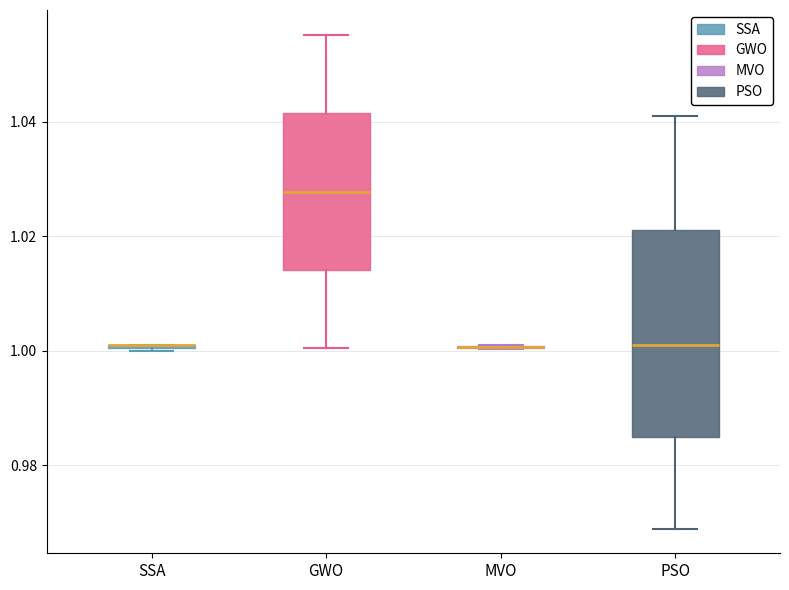

Reading left to right, transcribe this box plot: for each box, give where its median line is, the range the box spans, and where its two whiskers end, as read against the y-axis. The values are not printed on the chart, so give them approximately, as read against the axis.

SSA: box collapsed to a line at 1.002, whiskers 1.000 to 1.002
GWO: median 1.028, box 1.014 to 1.042, whiskers 1.000 to 1.056
MVO: box collapsed to a line at 1.000, whiskers 1.000 to 1.000
PSO: median 1.002, box 0.984 to 1.022, whiskers 0.968 to 1.042